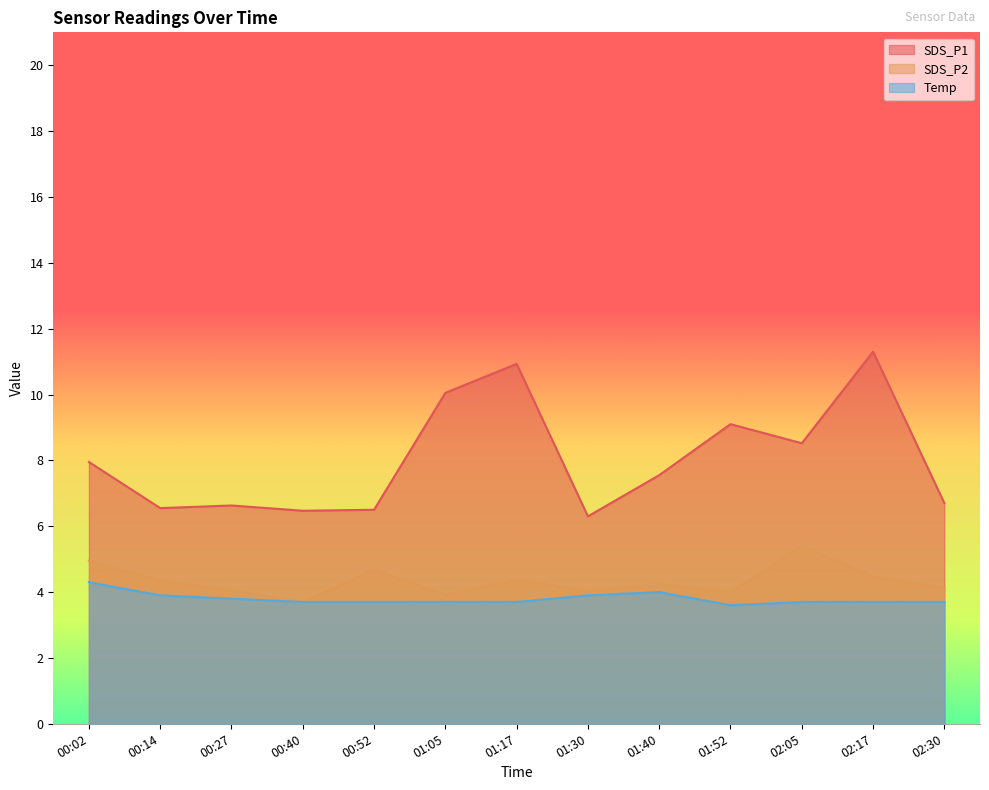

What is the average value of the Temp series?

3.8